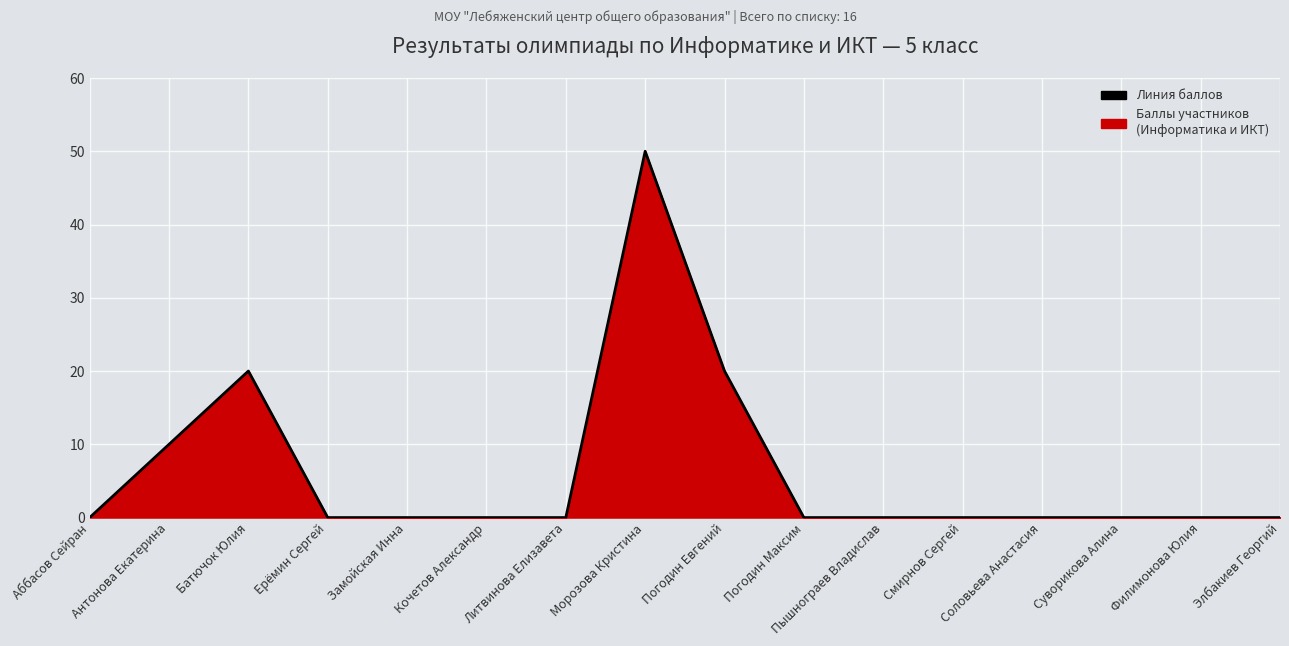

True or false: the data shows 21 at Кочетов Александр.

False